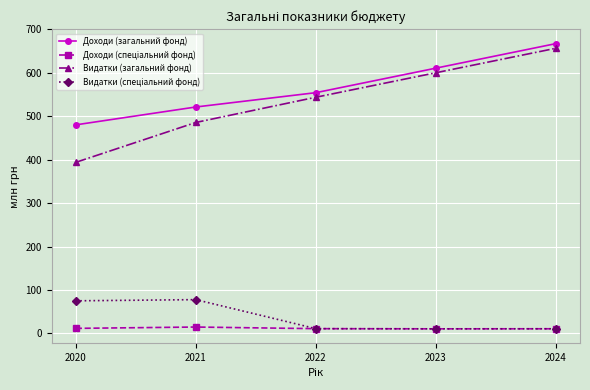

Rank the categories by Доходи (загальний фонд) value from lowest to highest.

2020, 2021, 2022, 2023, 2024